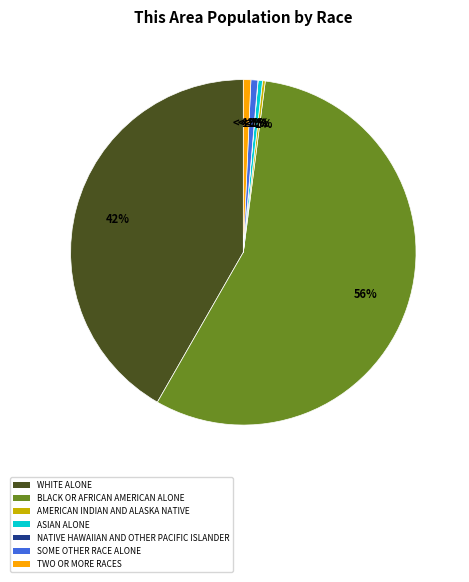

What portion of the pie excludes White alone?

58.3%